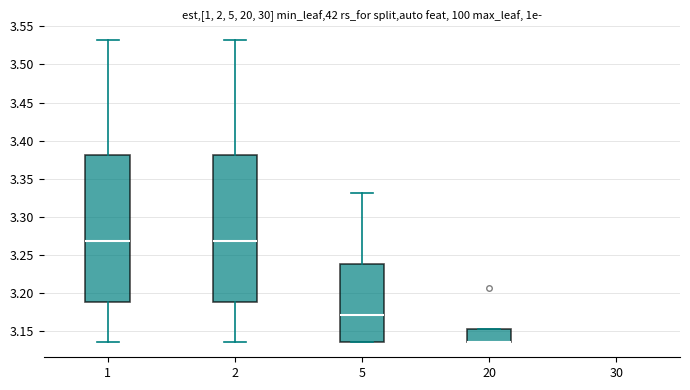

Where is the lower edge of the box at x = 20 on the y-axis? The values are not printed on the chart, so give them approximately, as read against the axis.

3.135